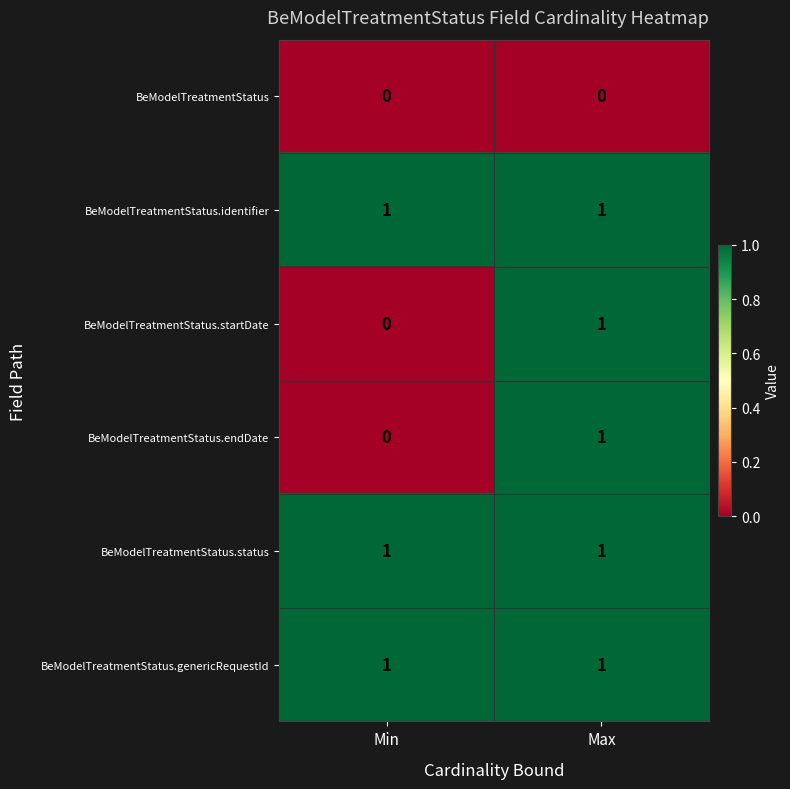

What is the total value across all series at Max?

5